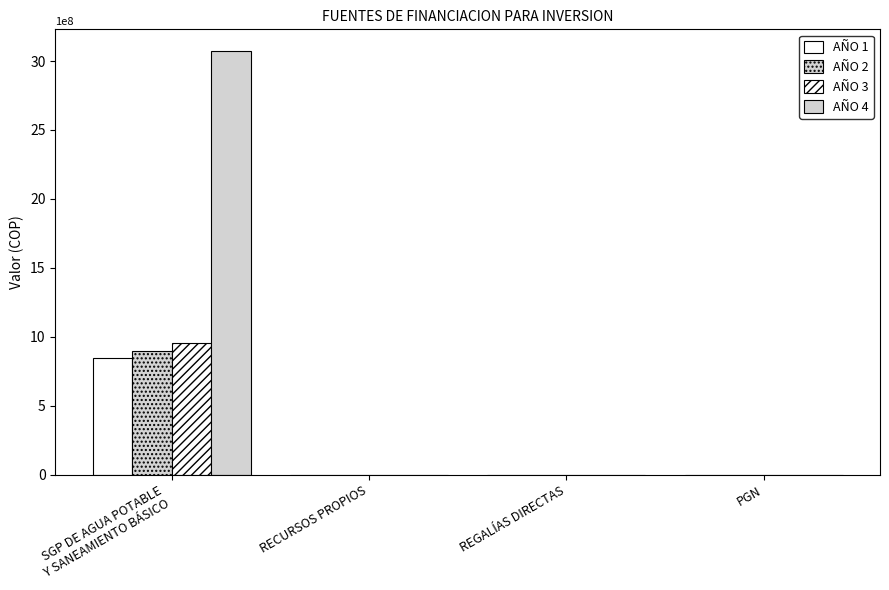

How many groups of bars are there?

4